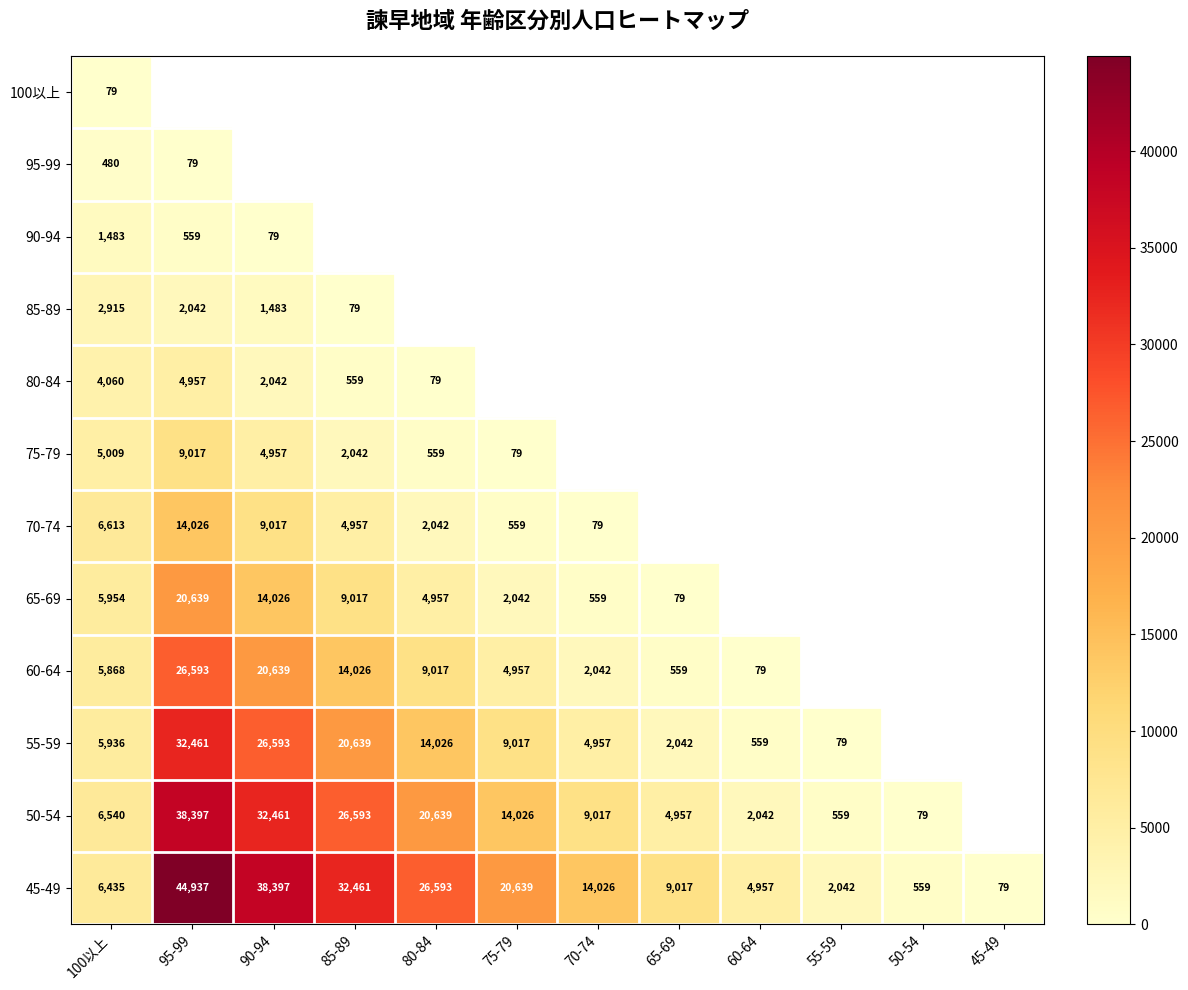

The 90-94 series shows 970.8 at 95-99. True or false?

False